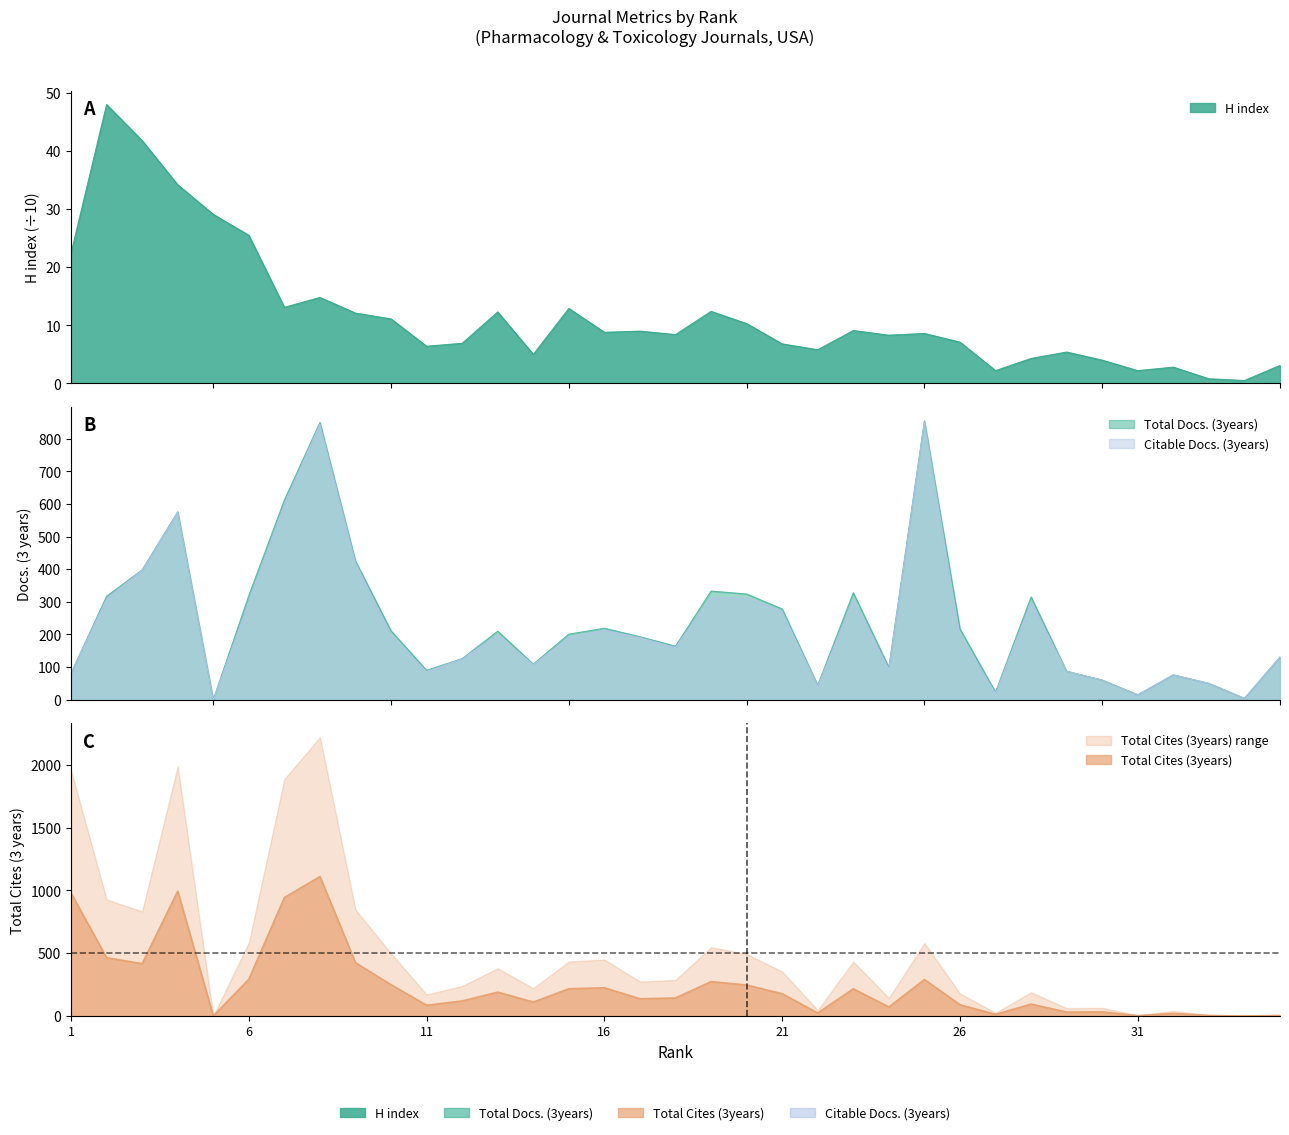

Which category has the lowest value across all series?

5